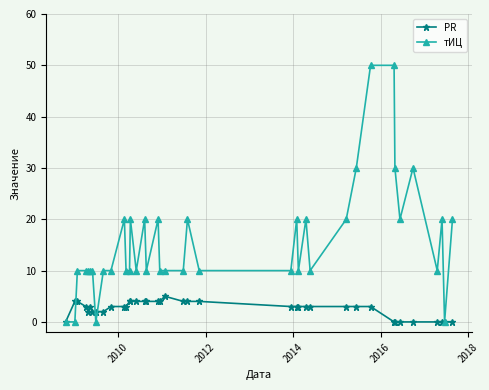

Which series has the largest range (max minus min)?

тИЦ